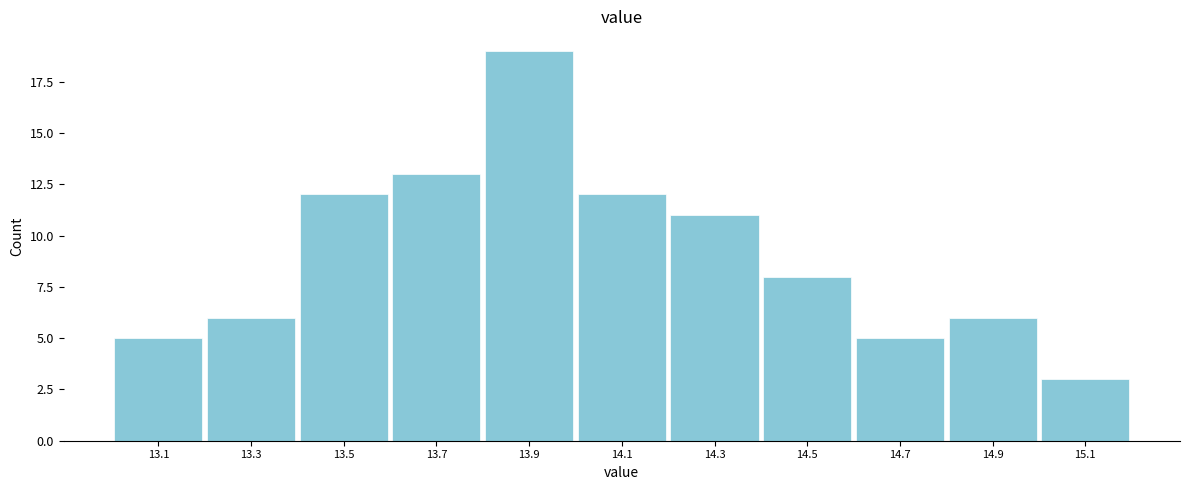

Reading left to right, transcribe this chart: for each bar, give the range it covers on the x-axis and its height. The values are not printed on the chart, so give them approximately, as read against the axis.

13.0 to 13.2: 5
13.2 to 13.4: 6
13.4 to 13.6: 12
13.6 to 13.8: 13
13.8 to 14.0: 19
14.0 to 14.2: 12
14.2 to 14.4: 11
14.4 to 14.6: 8
14.6 to 14.8: 5
14.8 to 15.0: 6
15.0 to 15.2: 3